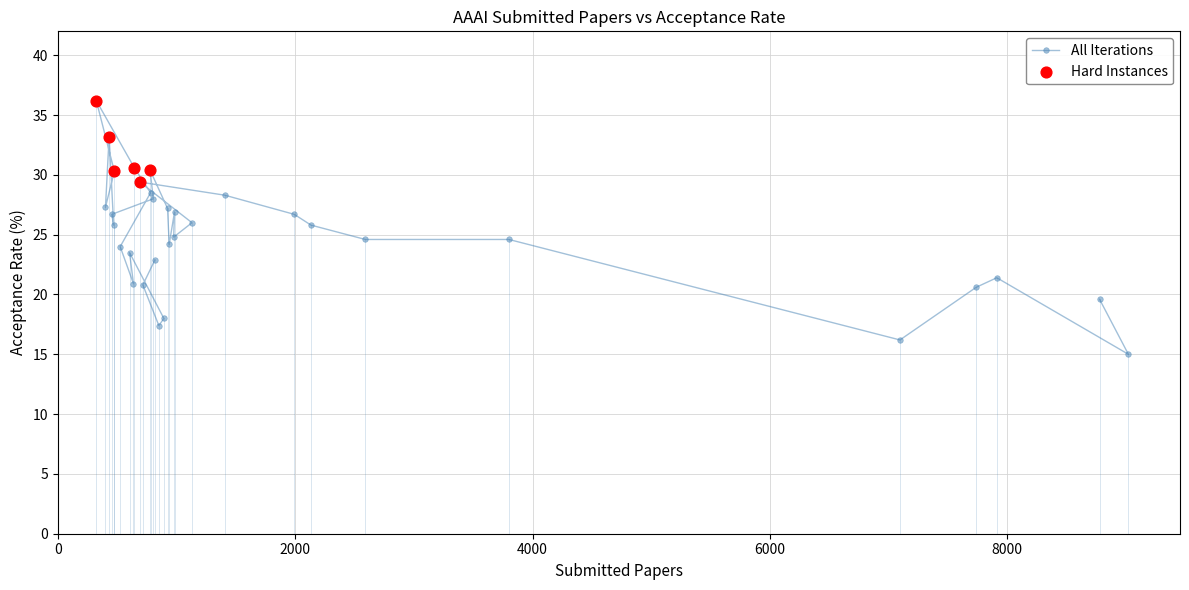

What is the difference between the maximum and minimum values?

21.2